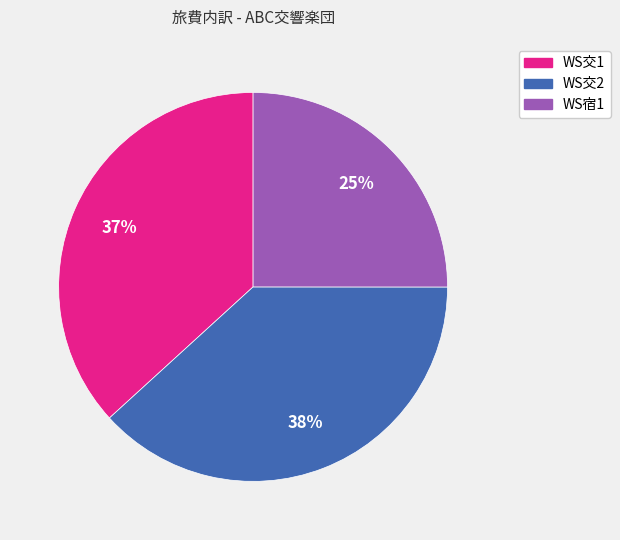

Count the number of slices in the pie.

3